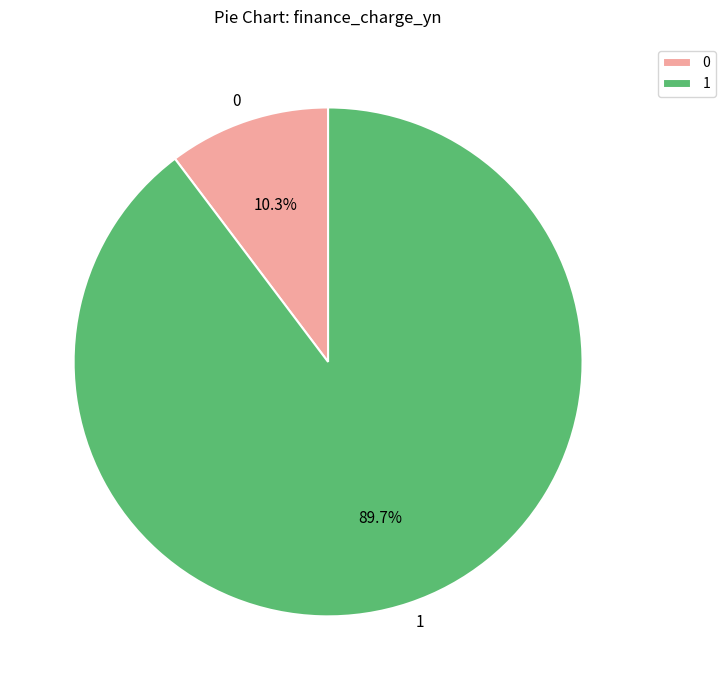

Rank the categories by value from lowest to highest.

0, 1